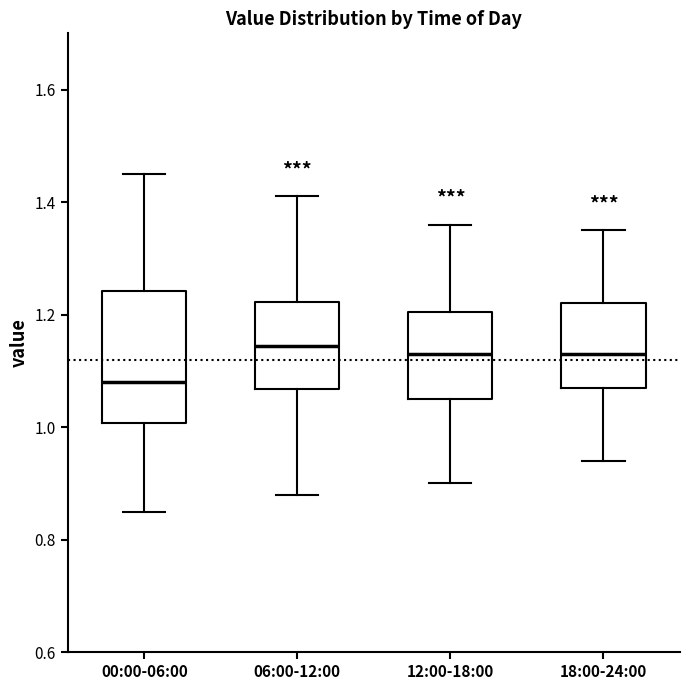

Which box has the lowest median line?

00:00-06:00